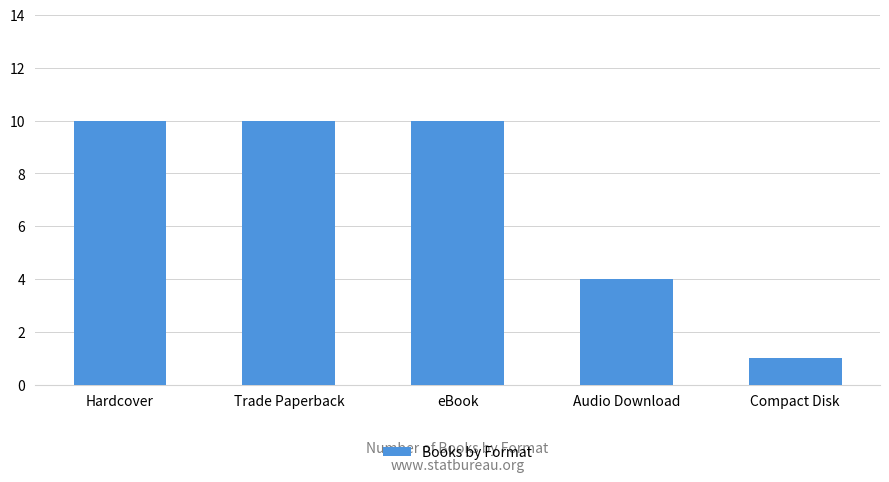

Does the chart contain stacked bars?

No